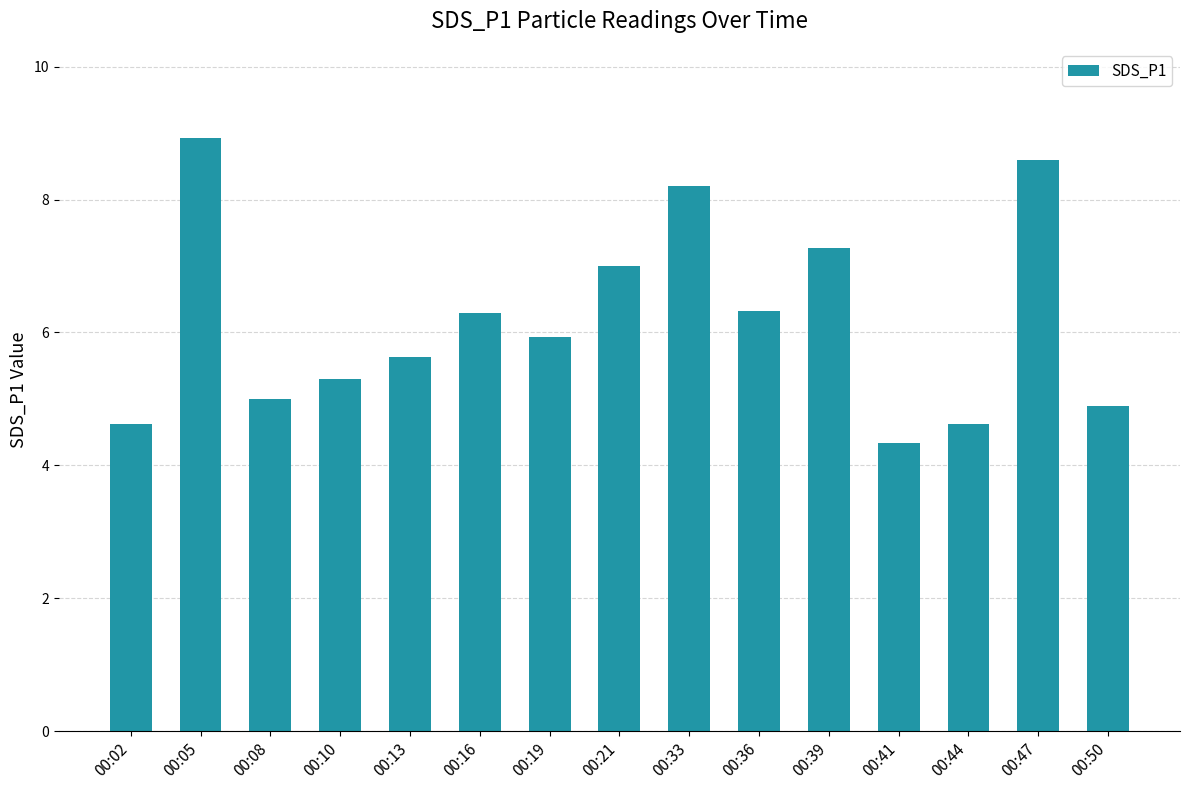

Which category has the highest value across all series?

00:05